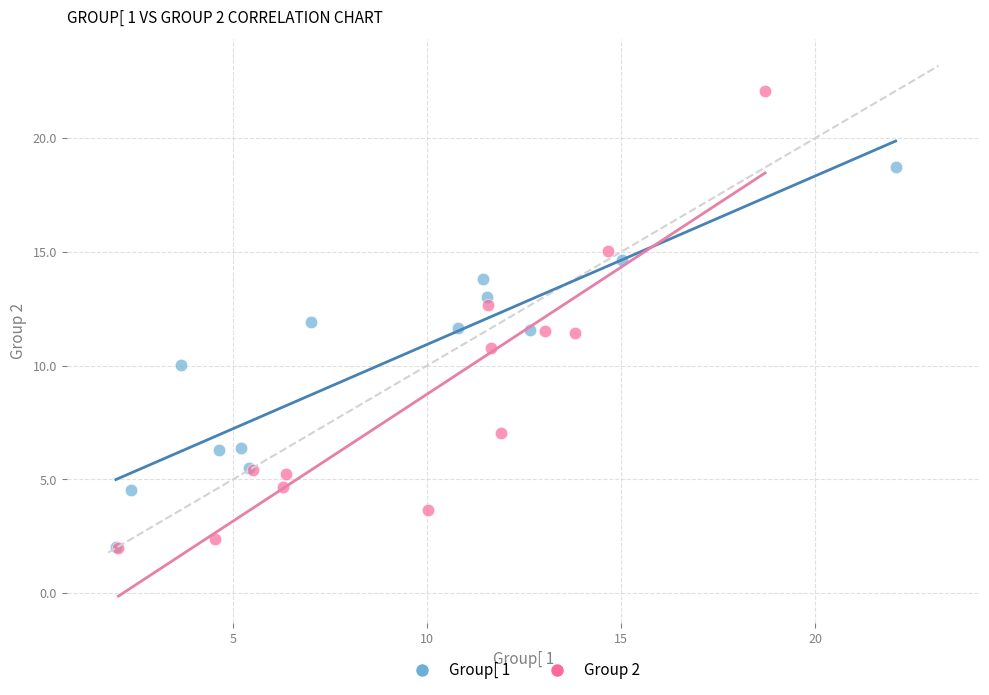

Which series has the widest spread of Y values?

Group 2